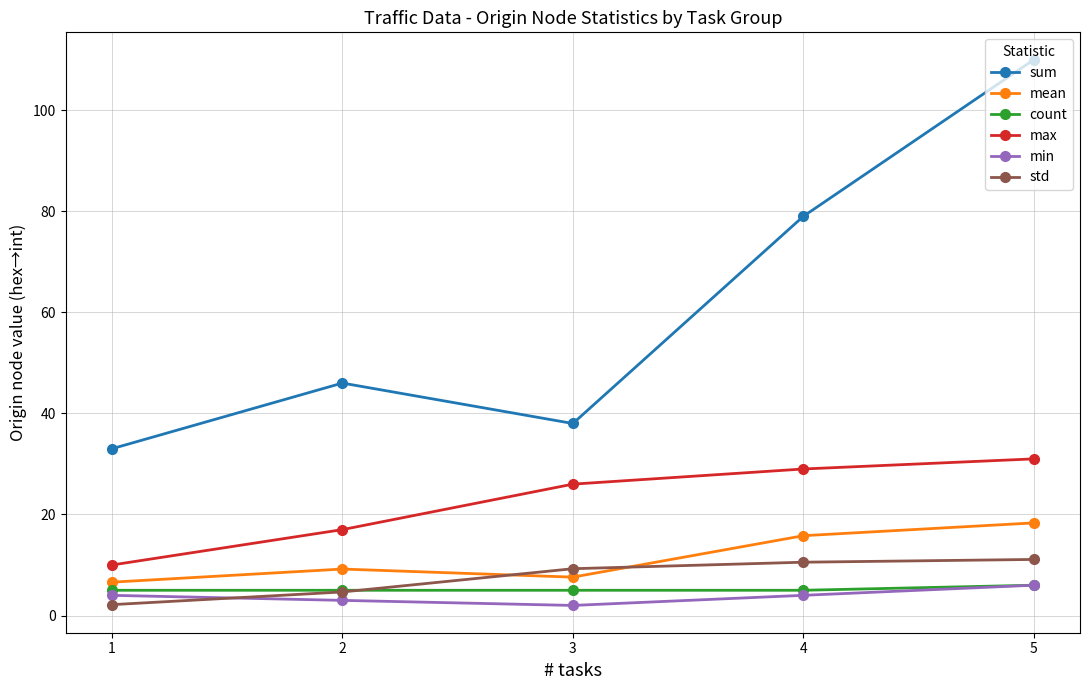

True or false: mean has more than 2 interior local peaks.

False